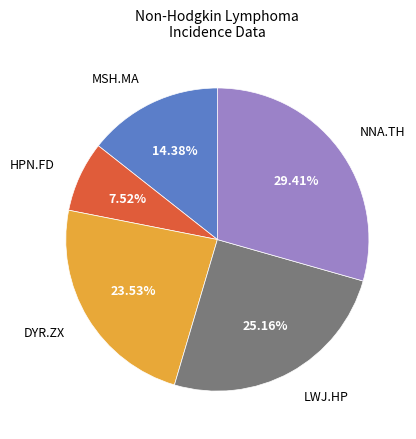

Which has a higher value, HPN.FD or MSH.MA?

MSH.MA